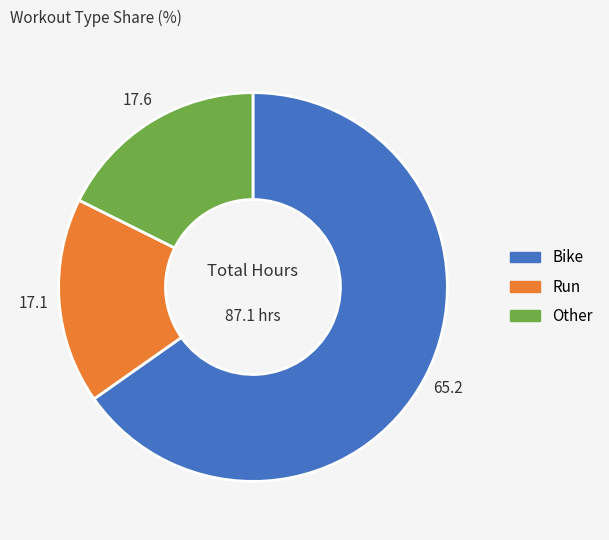

True or false: Bike accounts for 75% of the total.

False